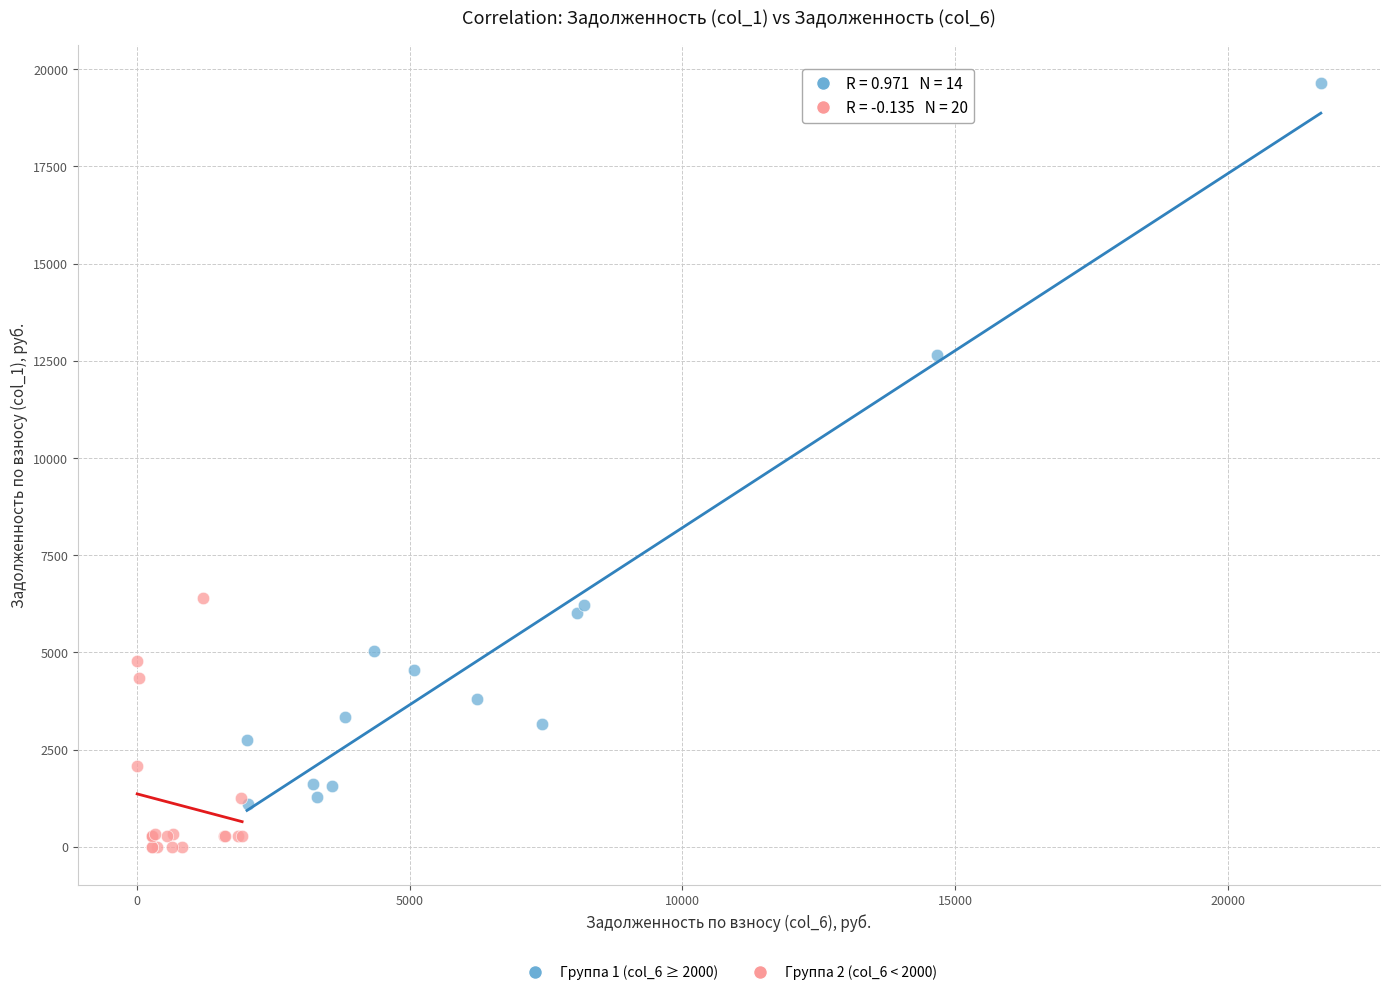

Which series reaches the maximum Y coordinate?

Группа 1 (col_6 ≥ 2000)